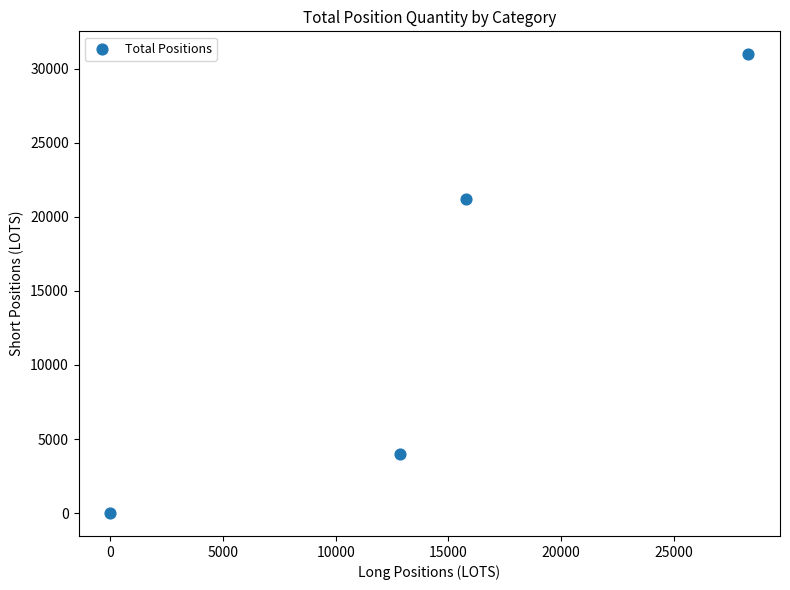

What is the range of Y values (max minus min)?

30989.2